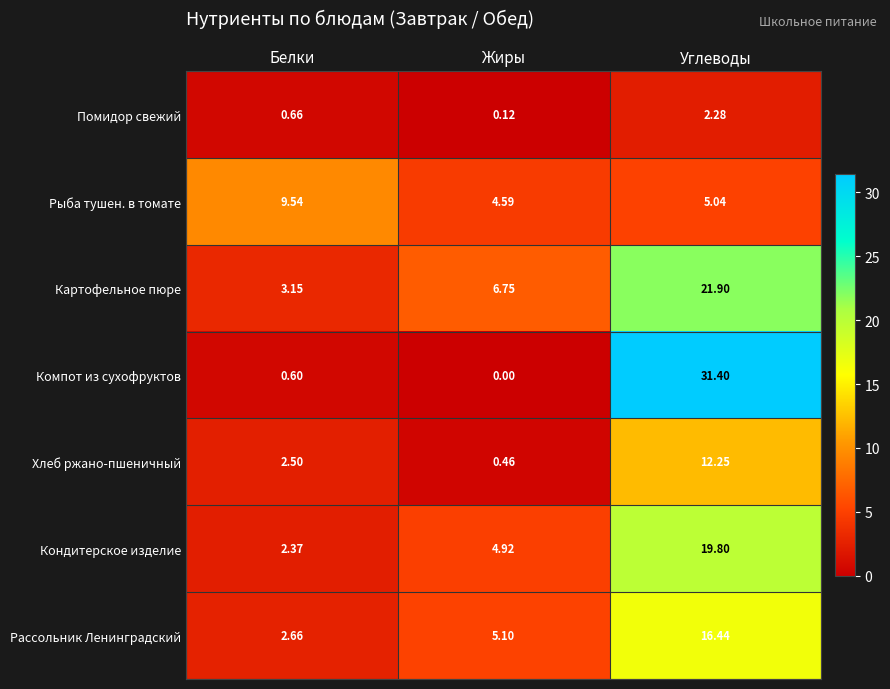

Which category has the lowest value in the Хлеб ржано-пшеничный series?

Жиры